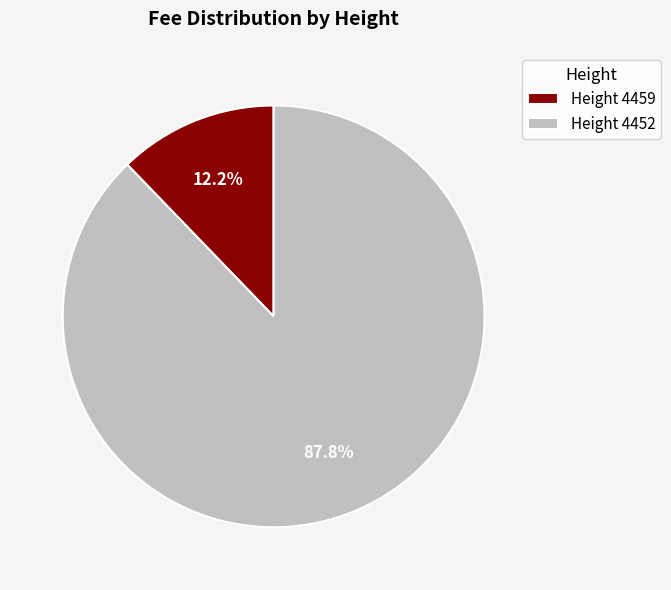

Count the number of slices in the pie.

2